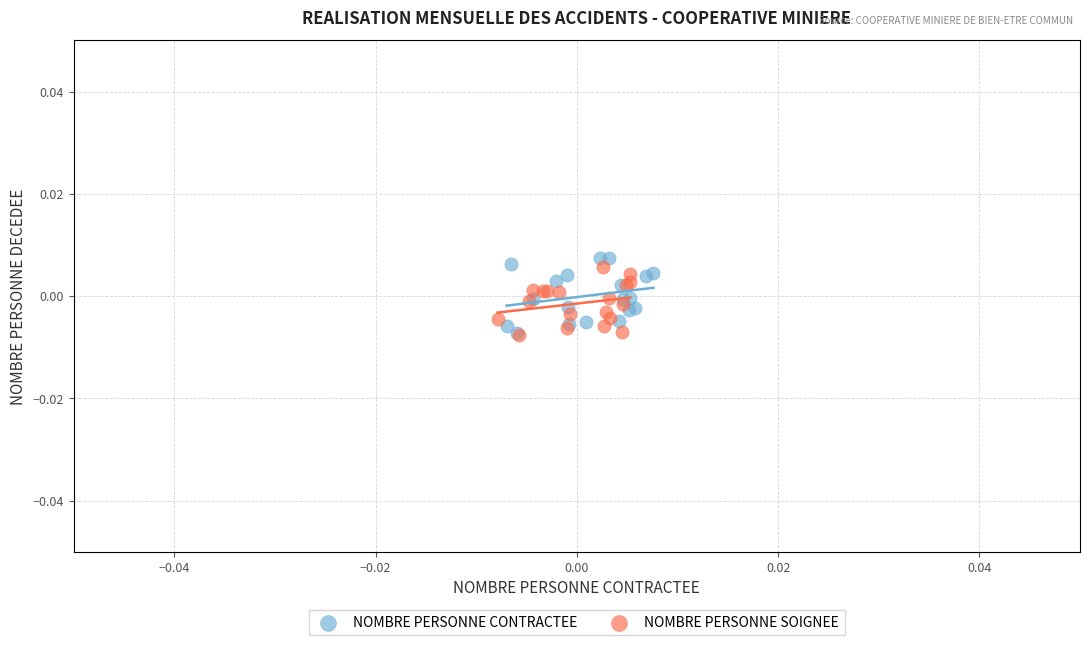

Which series has the widest spread of Y values?

NOMBRE PERSONNE CONTRACTEE